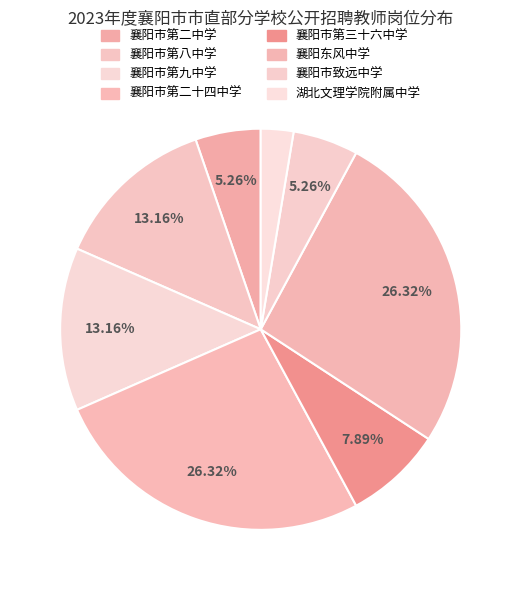

What percentage is the 襄阳东风中学 slice, to the nearest percent?

26%